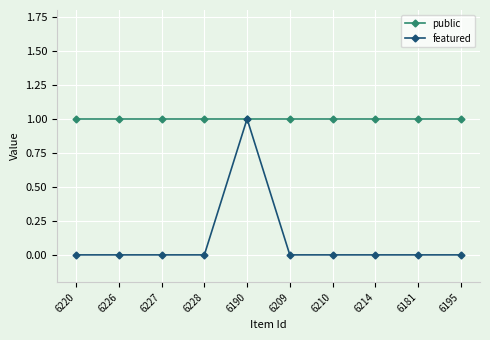

Which series has the largest total across all categories?

public